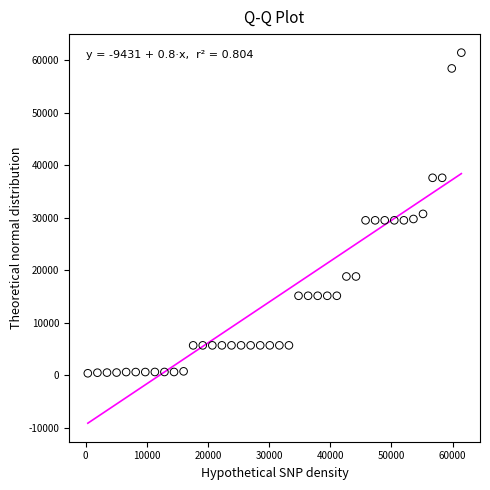

What is the range of Y values (max minus min)?

61076.9